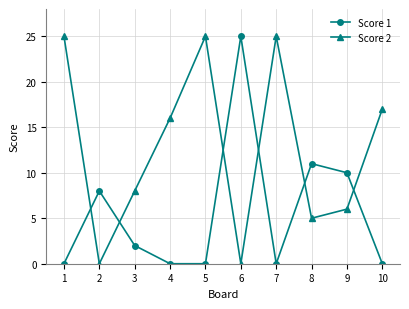

How many data points does each series have?

10